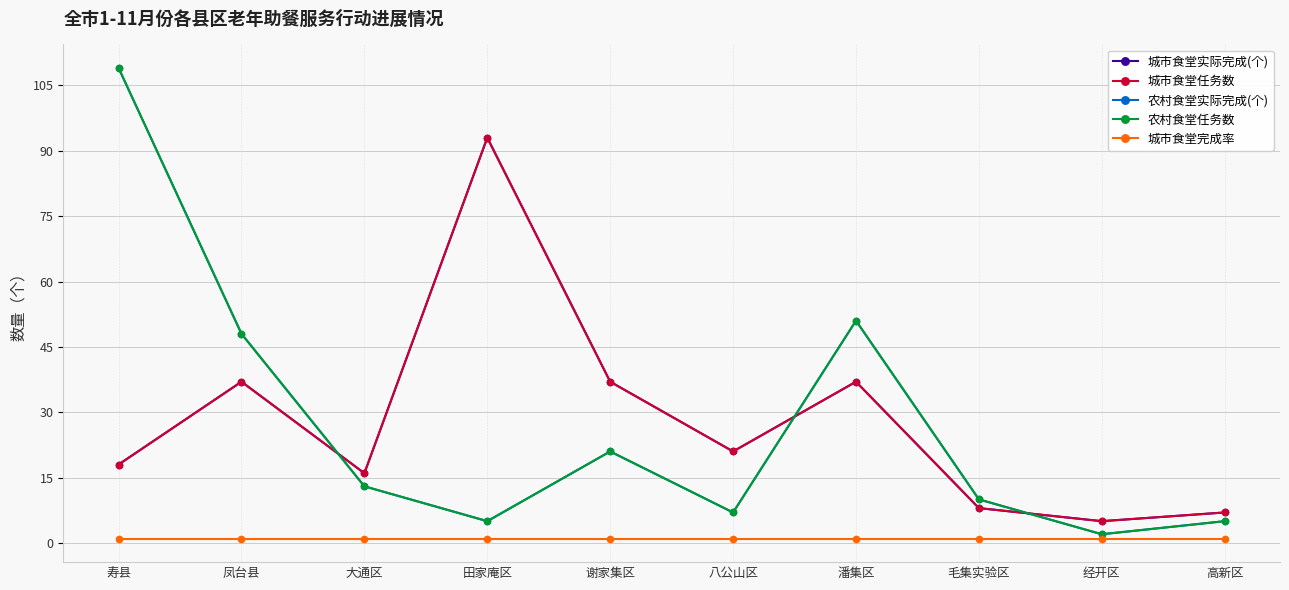

Is this an area chart (filled region under the line)?

No